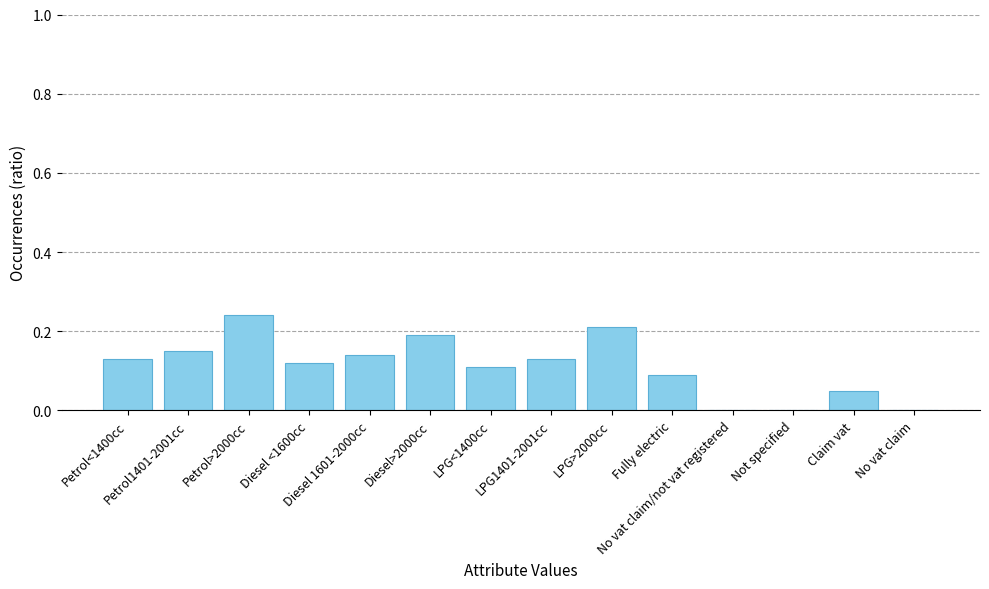

What is the sum of all values?

1.6